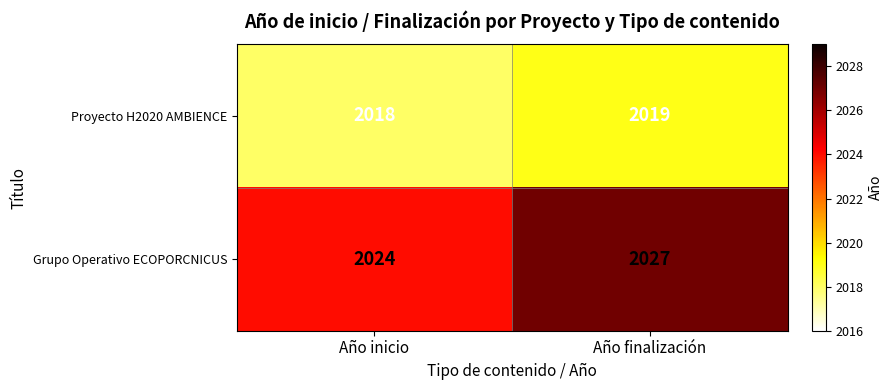

Between Año inicio and Año finalización, which series saw the biggest shift?

Grupo Operativo ECOPORCNICUS